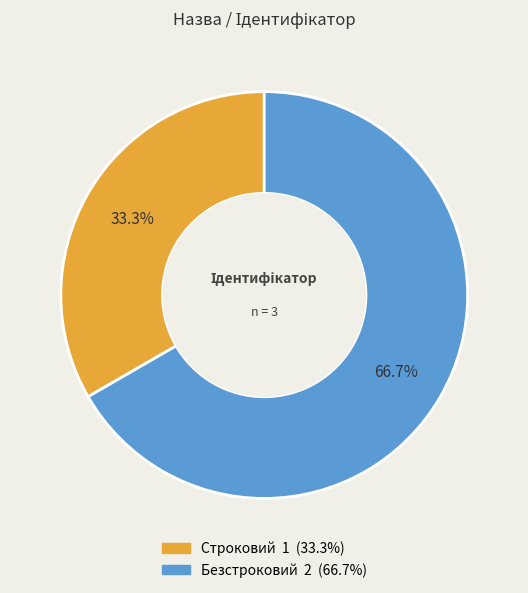

To the nearest percent, what is the average slice percentage?

50%